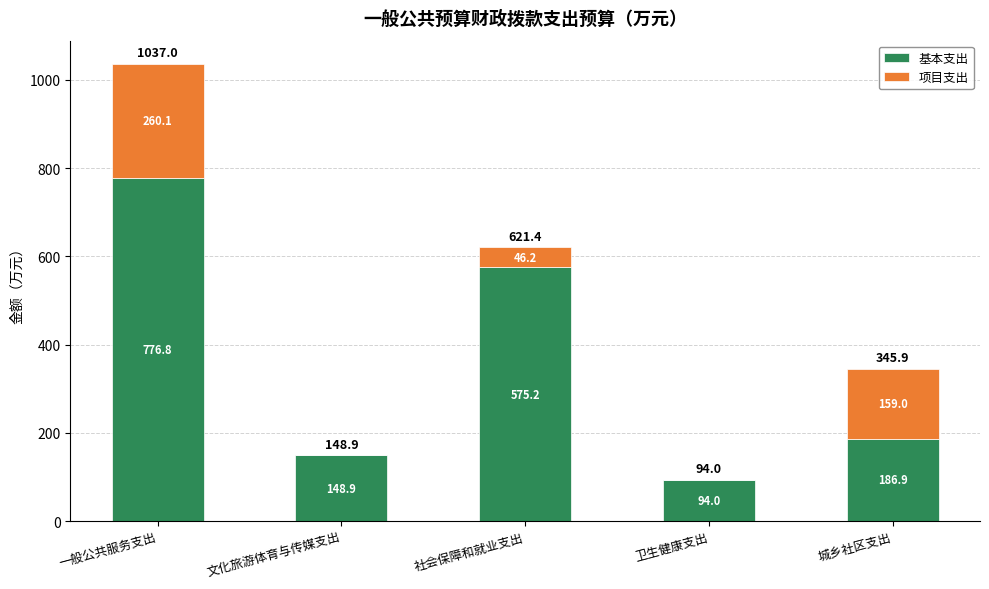

How many distinct data groups are displayed?

2